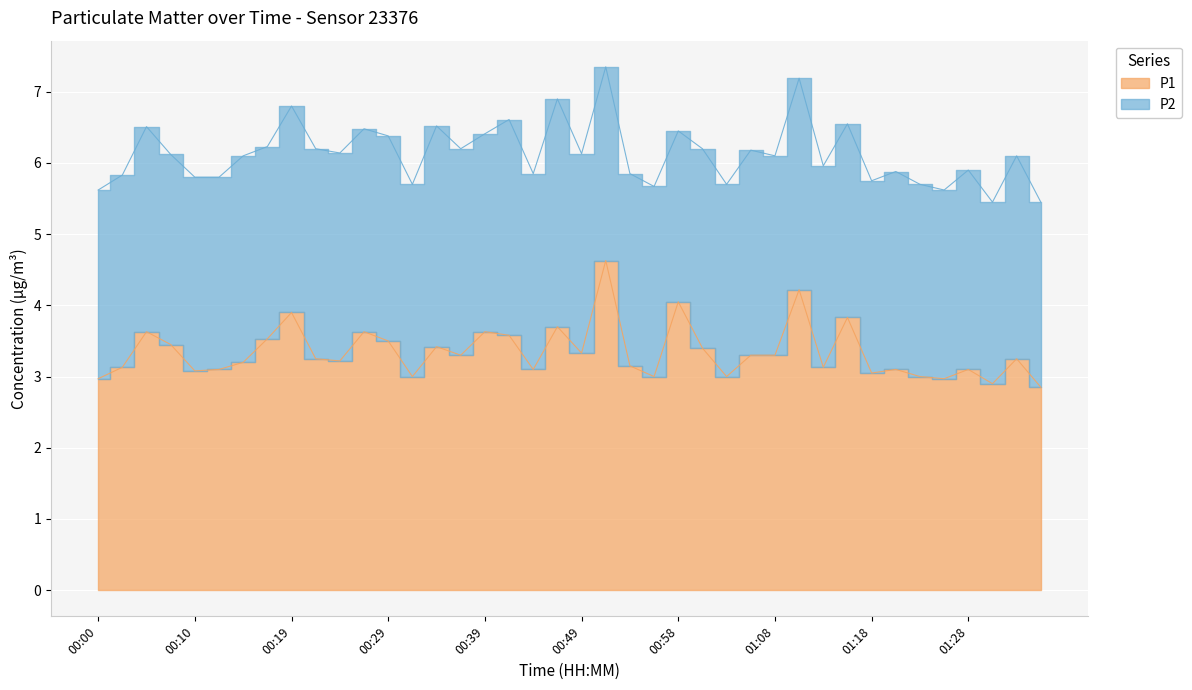

True or false: the data has more than 1 interior local peaks.

True